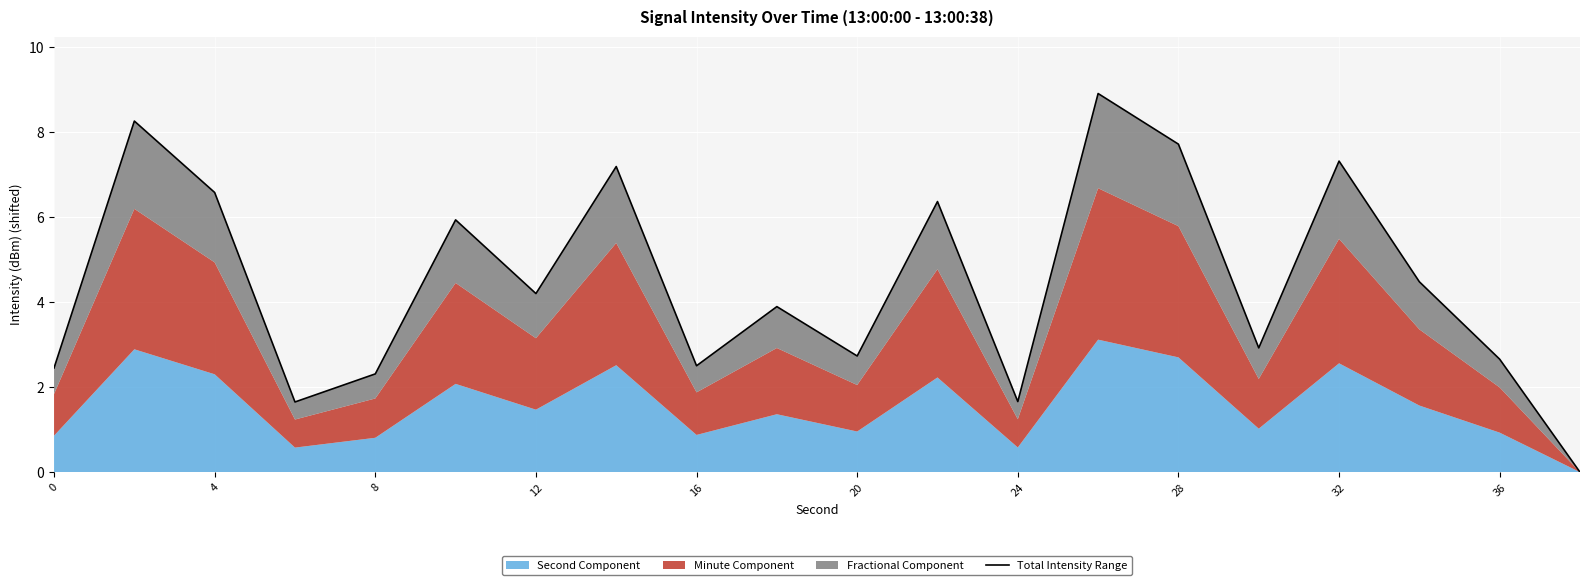

What is the value of the 4th point from the left?

1.7